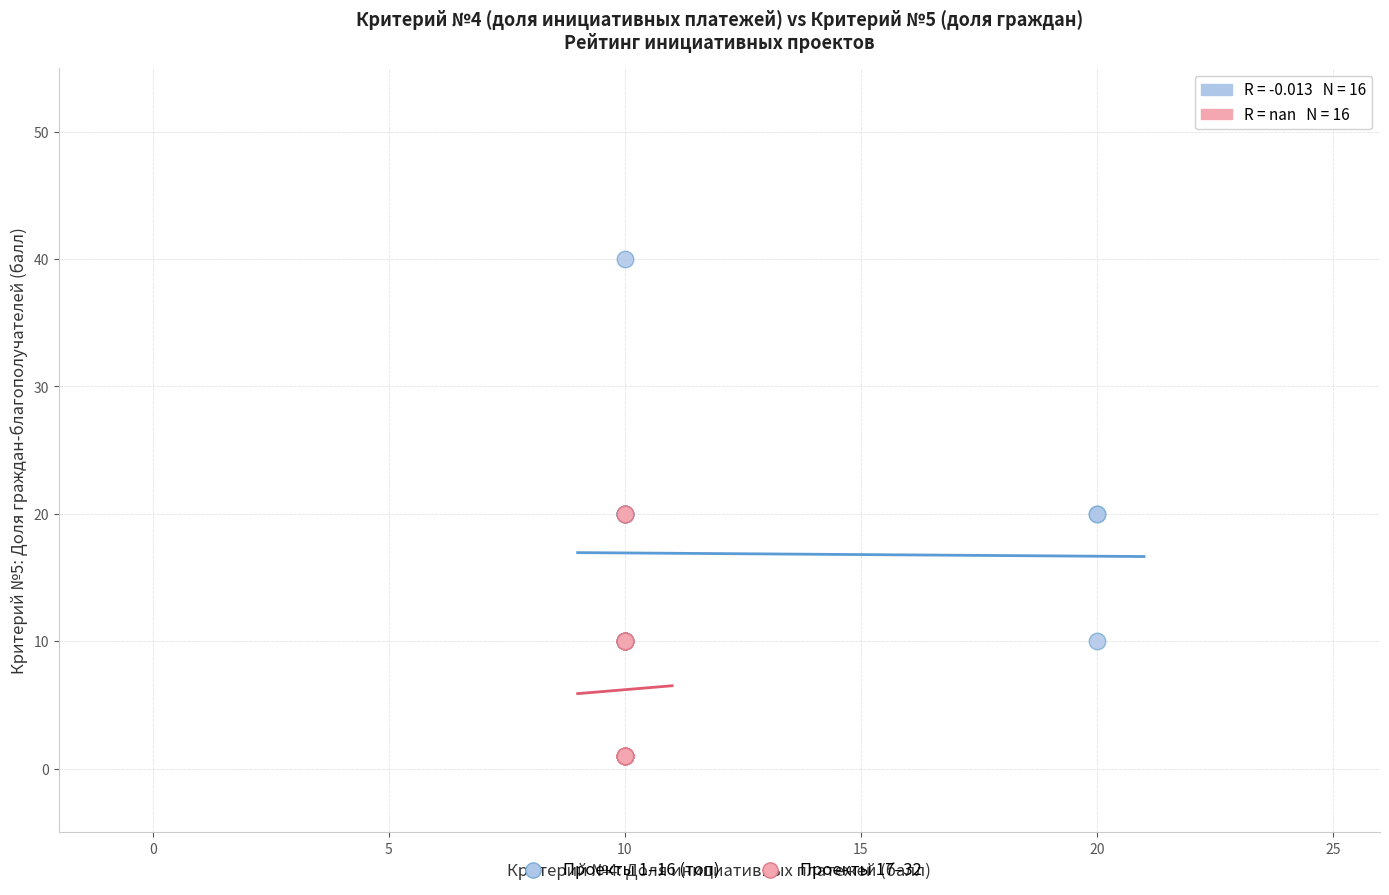

Which series has the largest Y range (max minus min)?

Проекты 1–16 (топ)